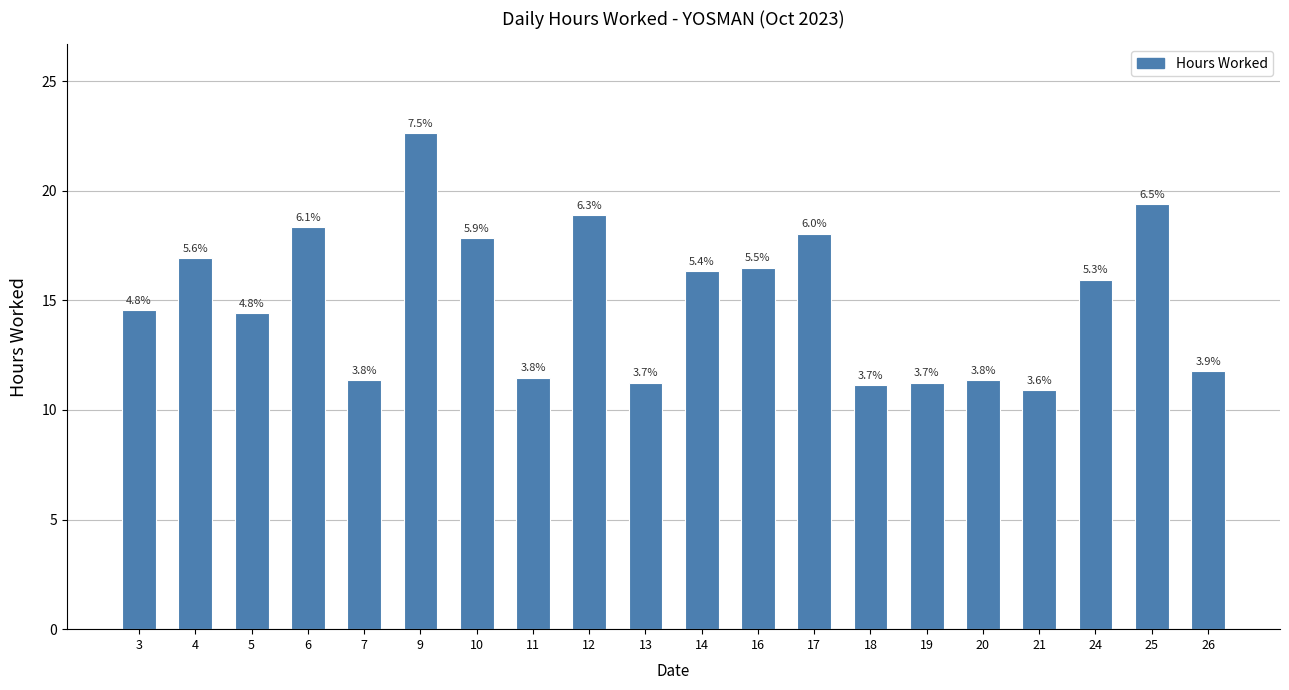

Which has a higher value, 13 or 6?

6